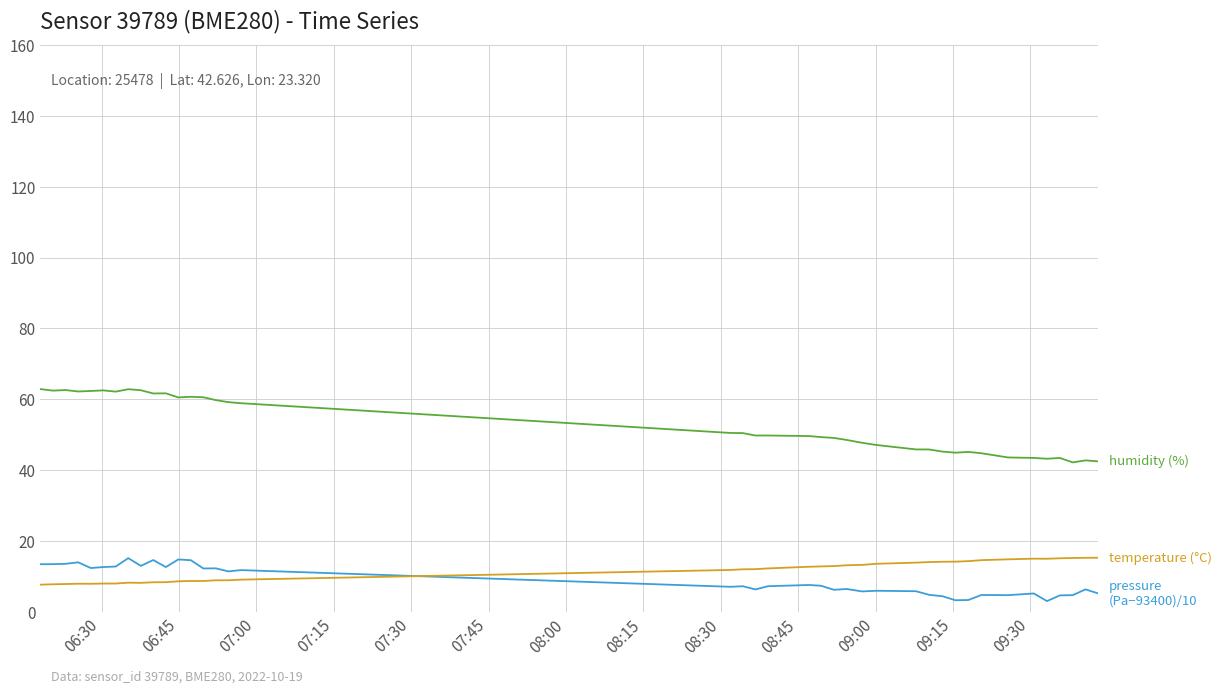

What is the maximum value shown in the chart?

62.9